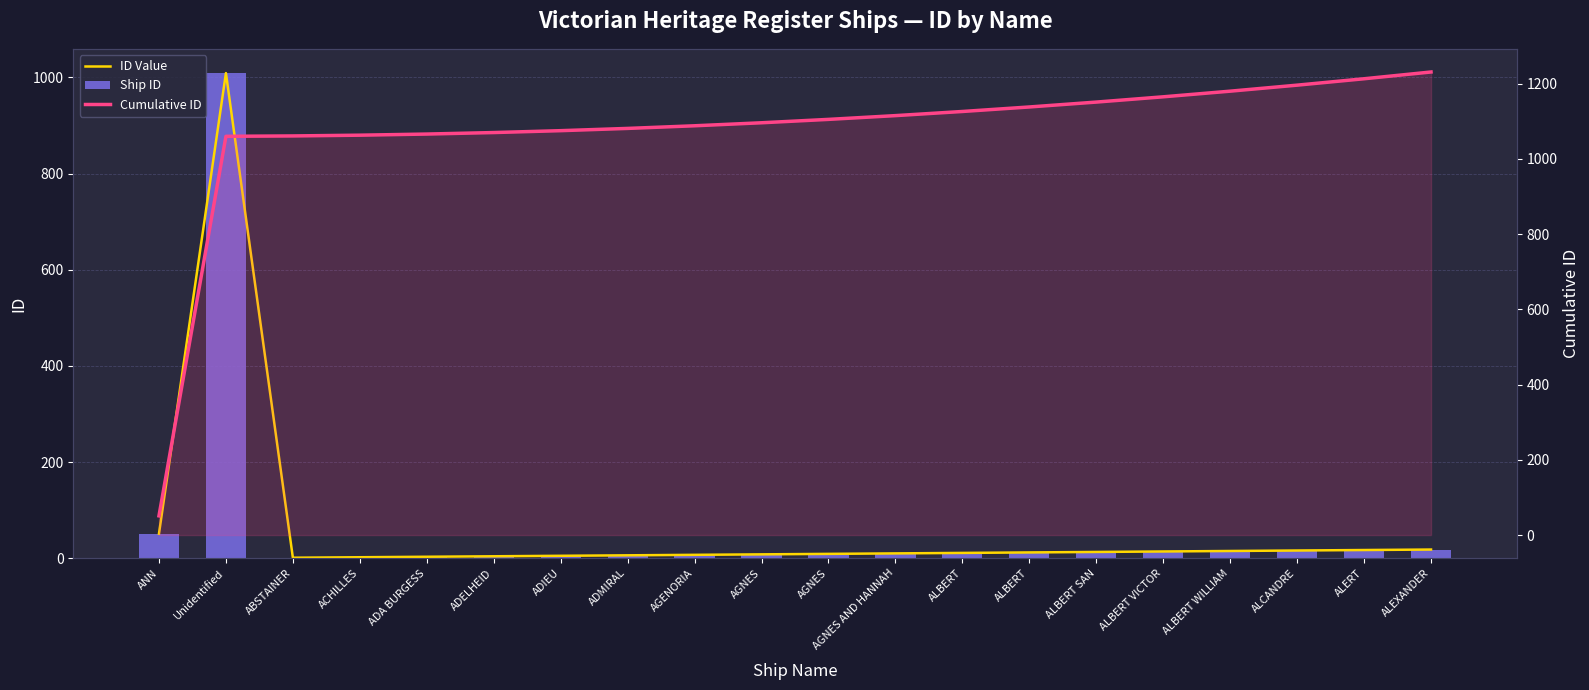

At which label is Cumulative ID closest to 641?

Unidentified